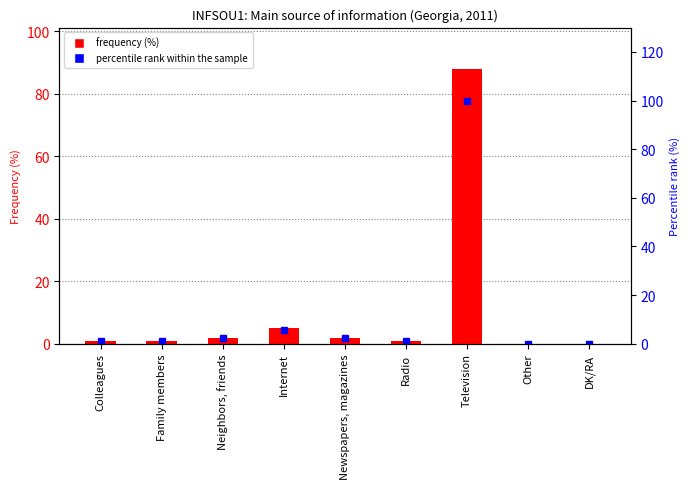

How many bars are there in each group?

2